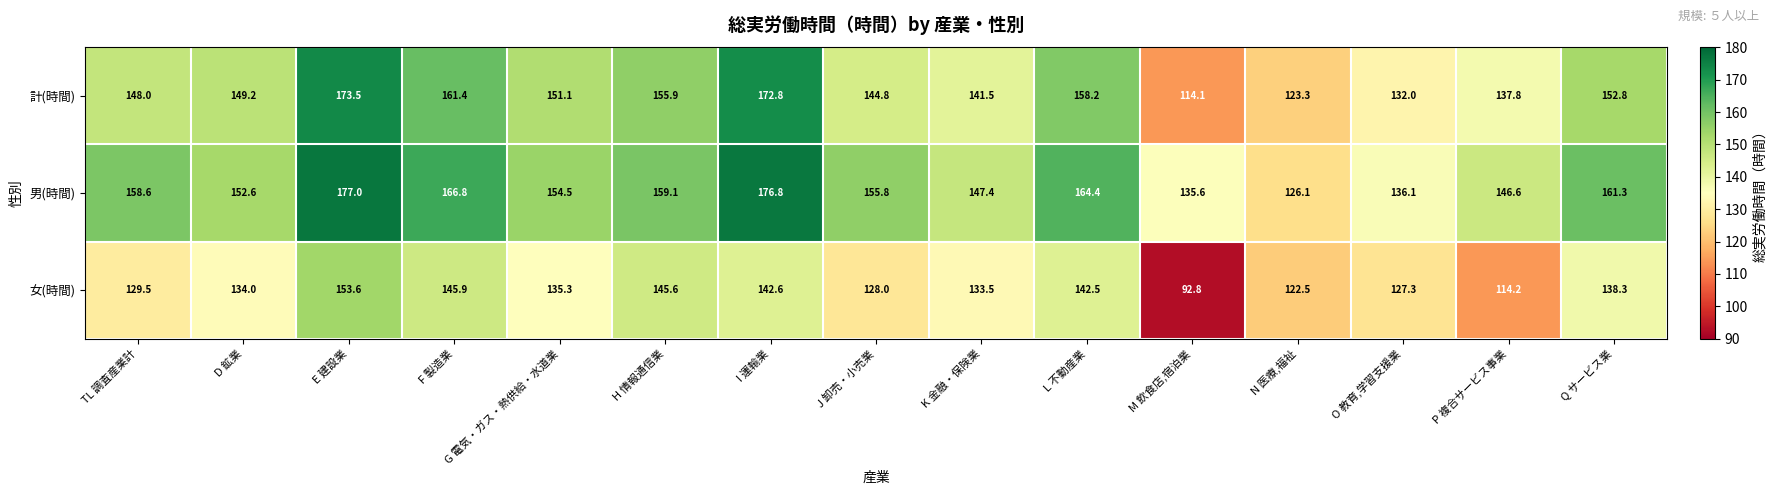

Rank the series at K 金融・保険業 from lowest to highest value.

女(時間), 計(時間), 男(時間)